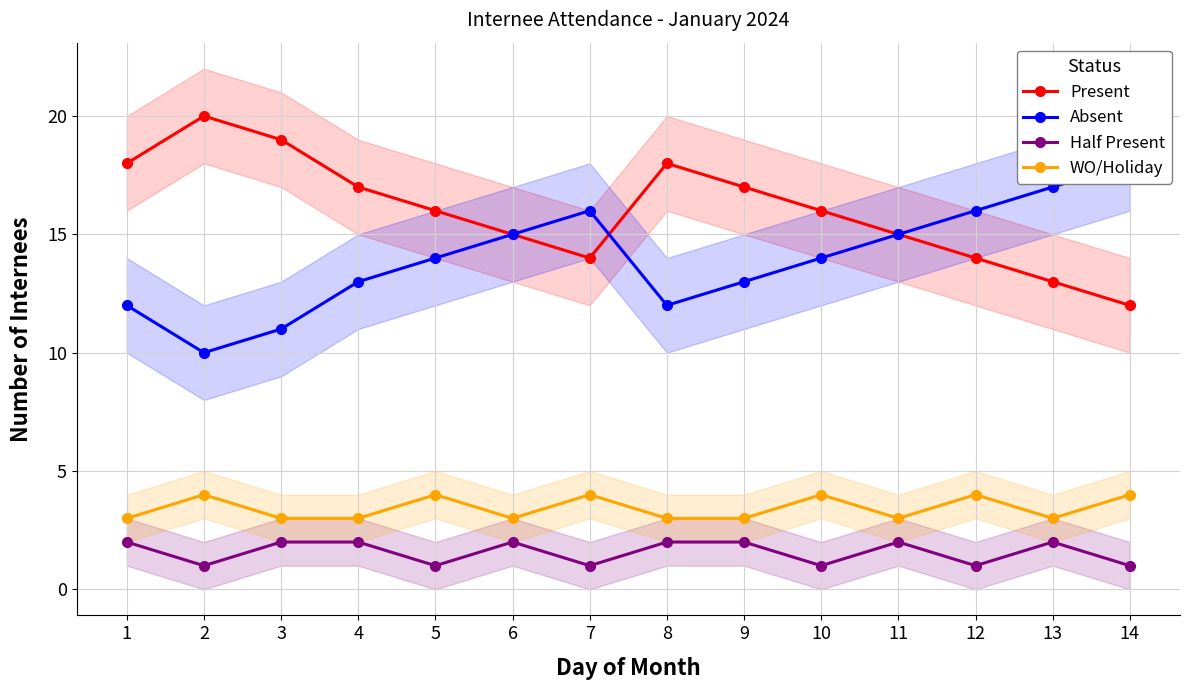

What is the value of the WO/Holiday point at the 8th from the left?

3